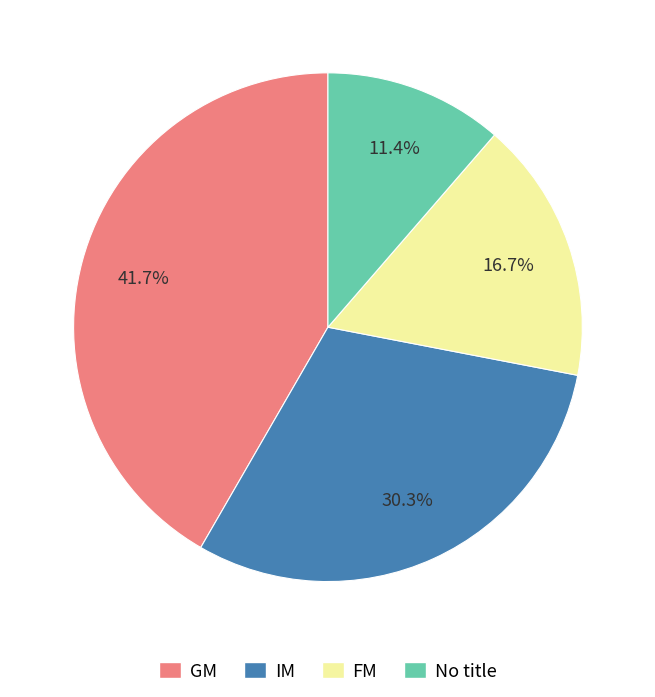

What percentage is NOT represented by FM?

83.3%